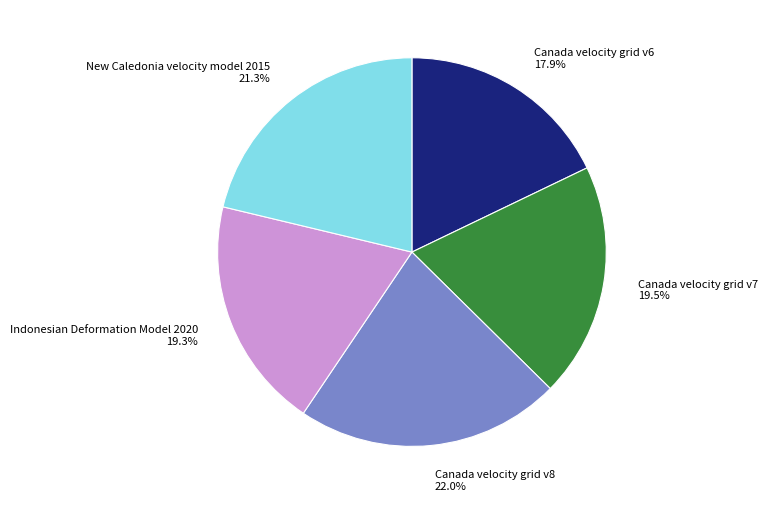

Does New Caledonia velocity model 2015 account for over 50% of the chart?

No